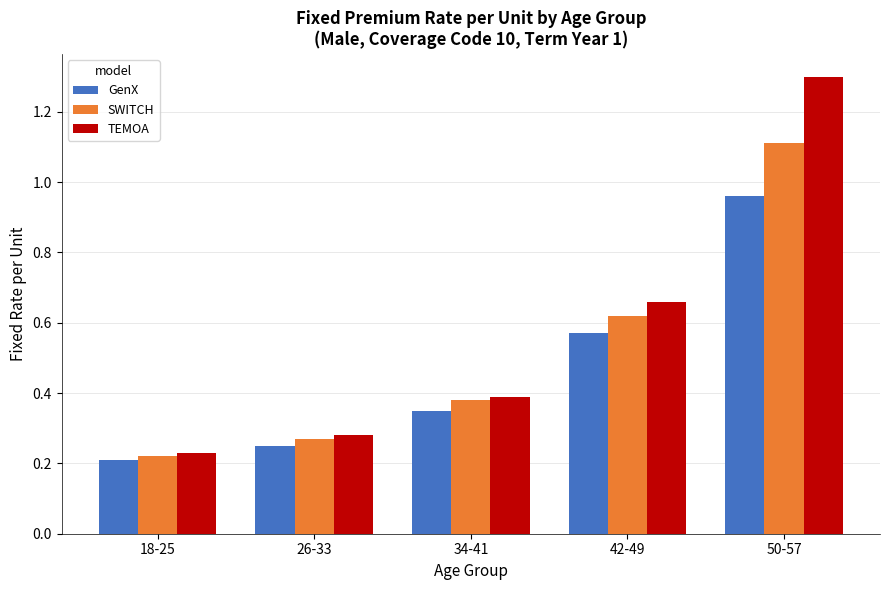

What is the highest value of the SWITCH series?

1.1